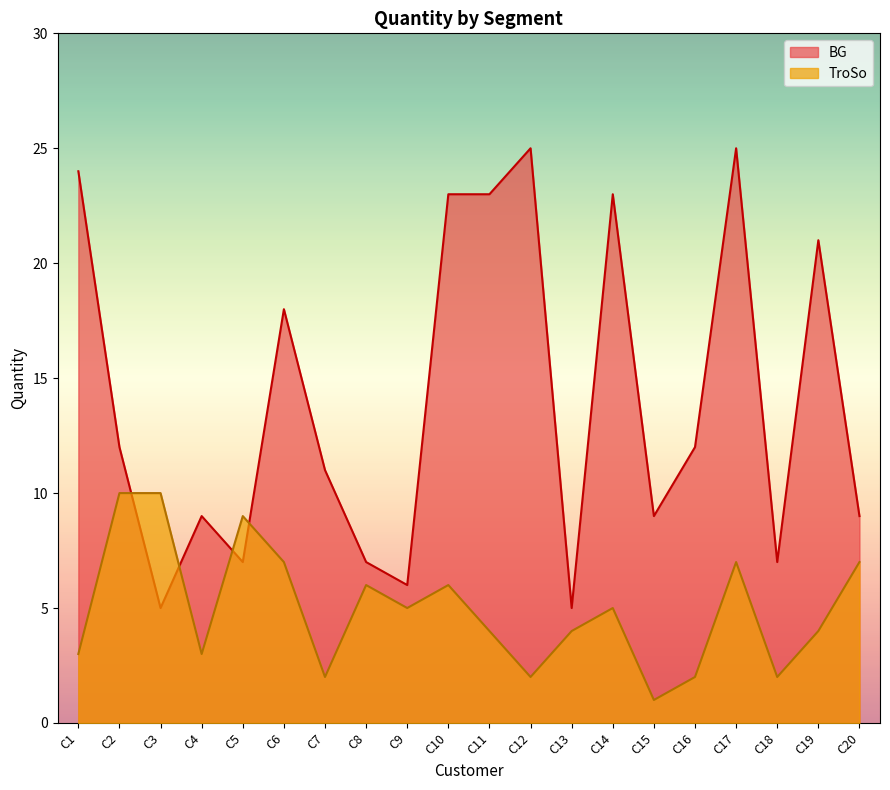

At which label is BG closest to 15?

C2